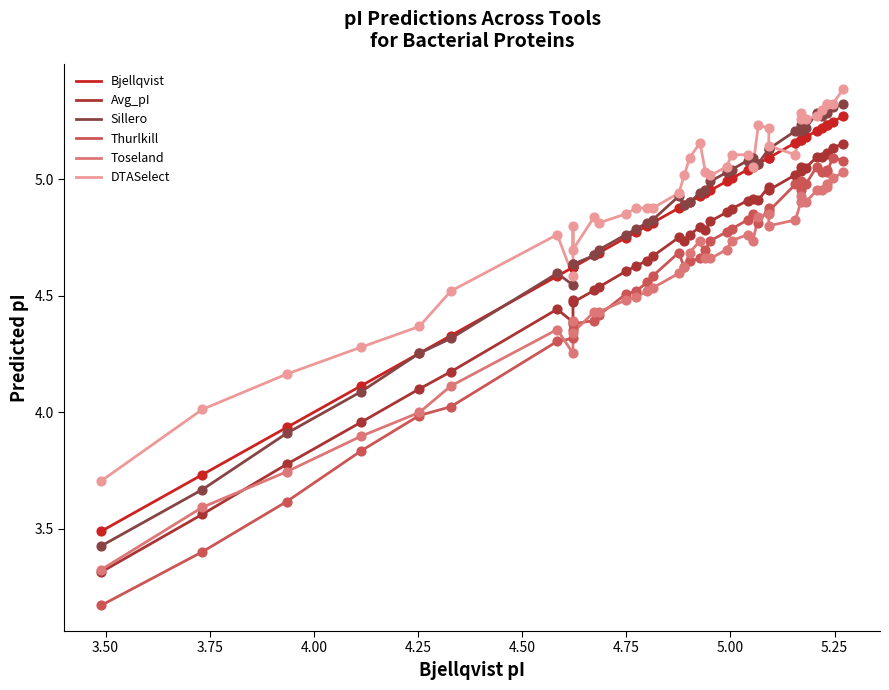

At how many categories does at least one series exceed 4?

38